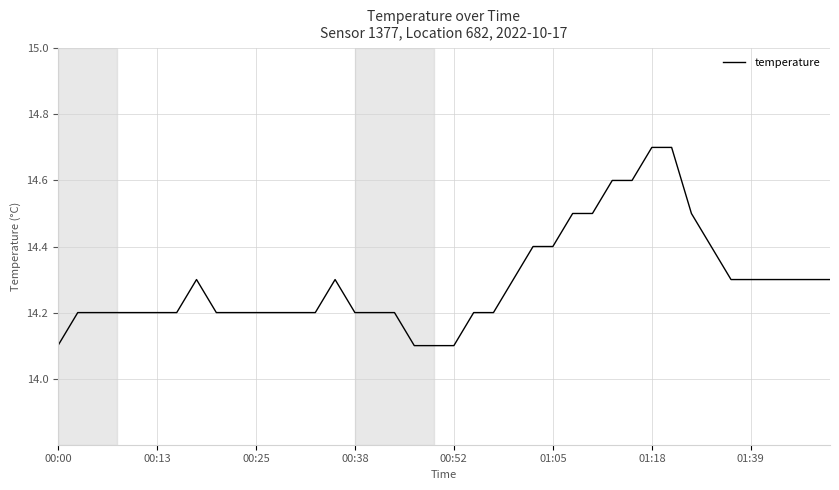

What is the minimum value shown in the chart?

14.1